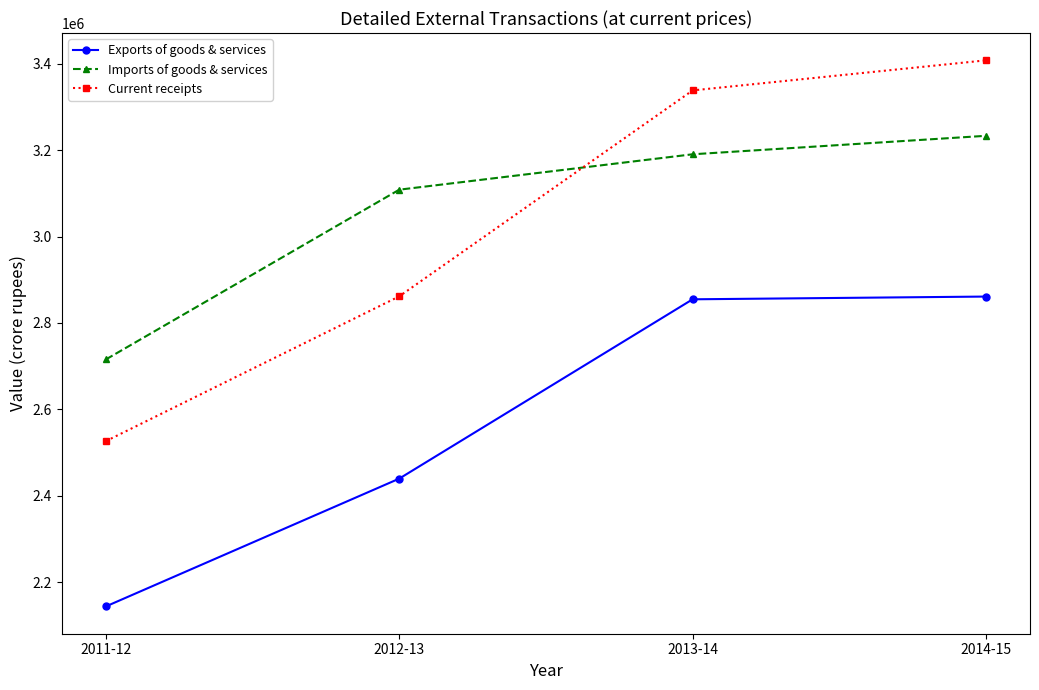

Between which two adjacent categories do Imports of goods & services and Current receipts first intersect?

2012-13 and 2013-14